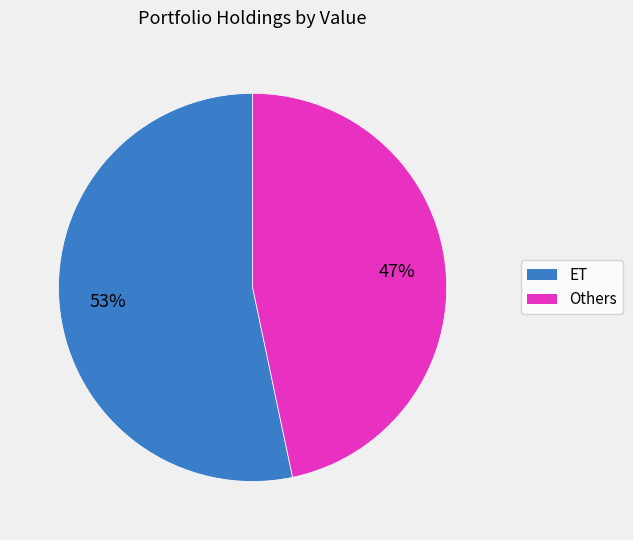

Is there a majority slice in this chart?

Yes